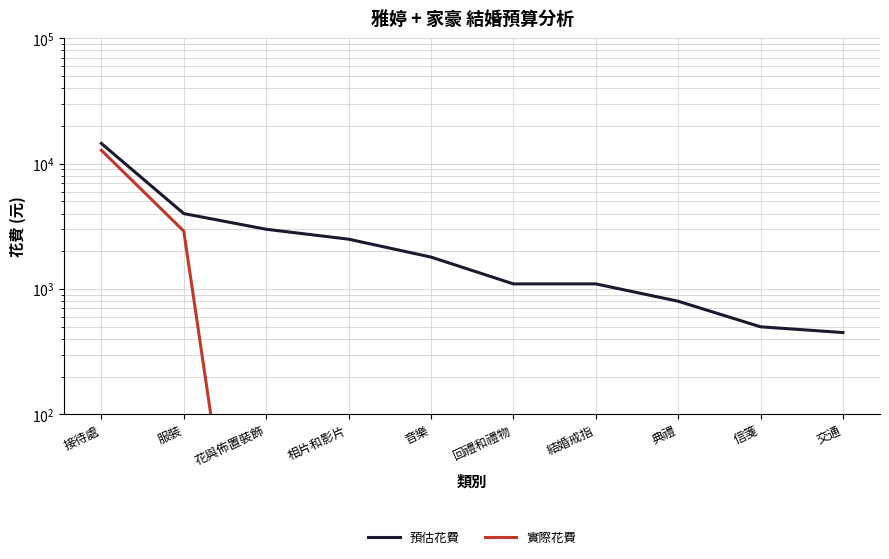

How many lines are shown in the chart?

2